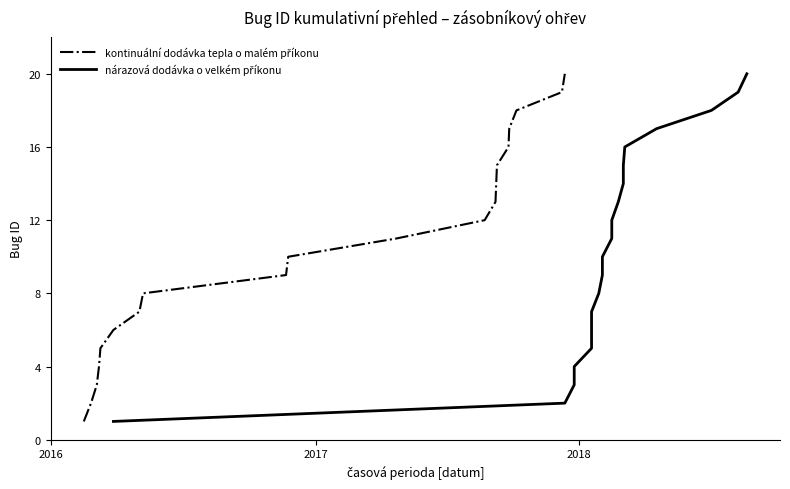

True or false: nárazová dodávka o velkém příkonu has more than 0 interior local peaks.

False